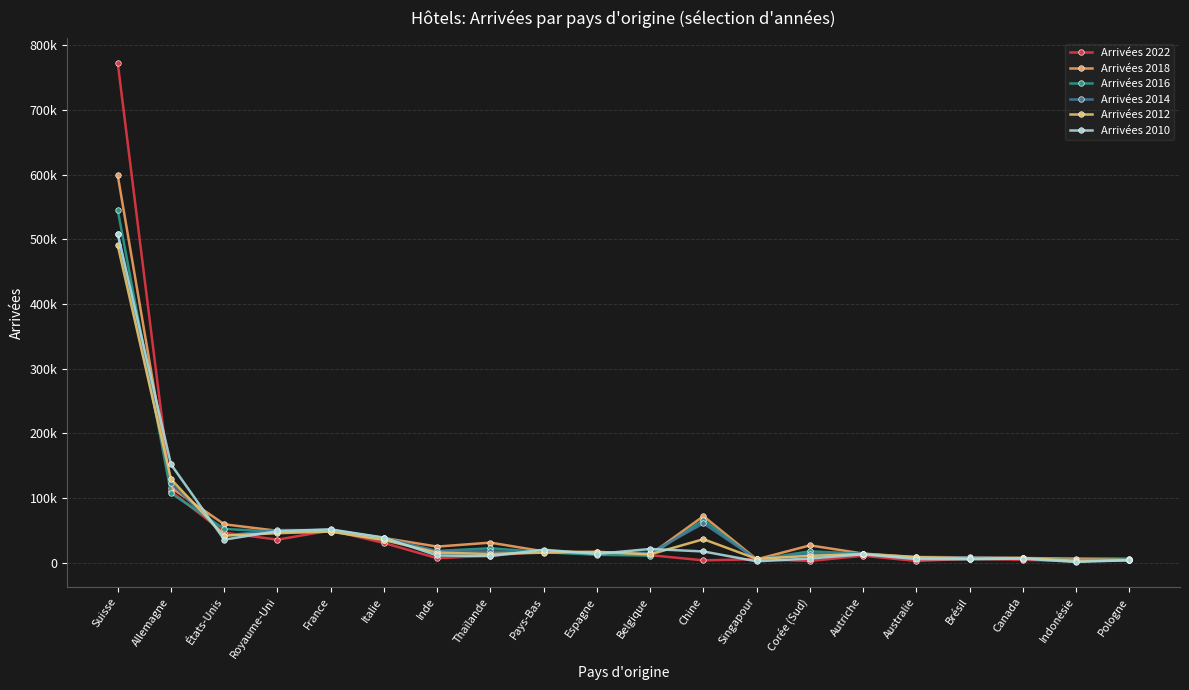

How many series are shown in this chart?

6